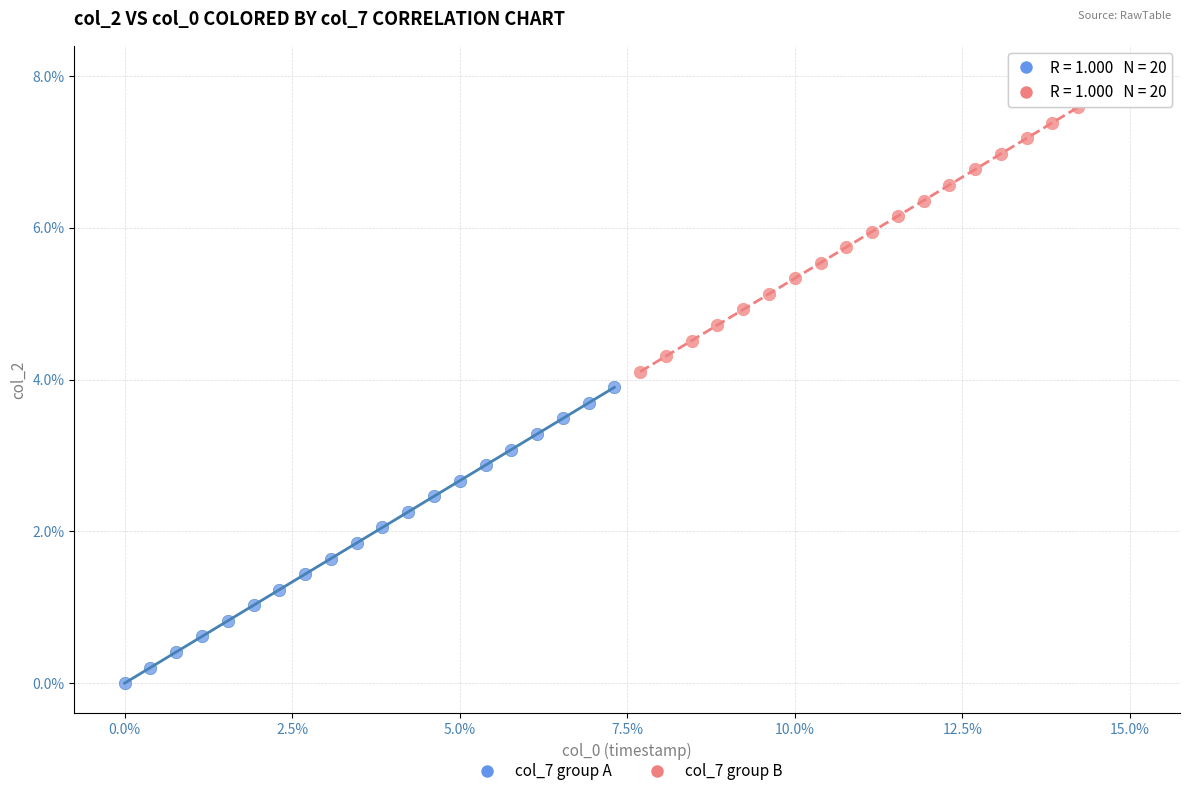

Which series contains the highest Y value?

col_7 group B